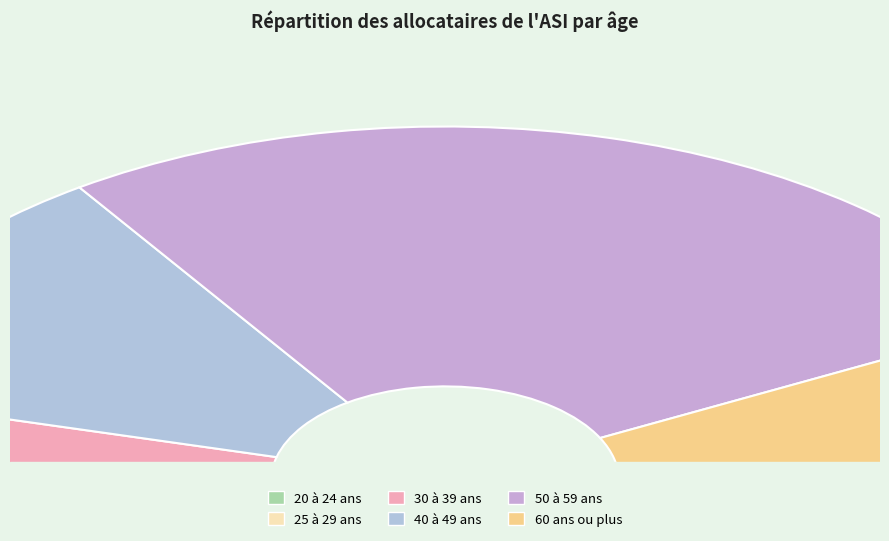

Combined, do 40 à 49 ans and 20 à 24 ans account for over 50%?

No